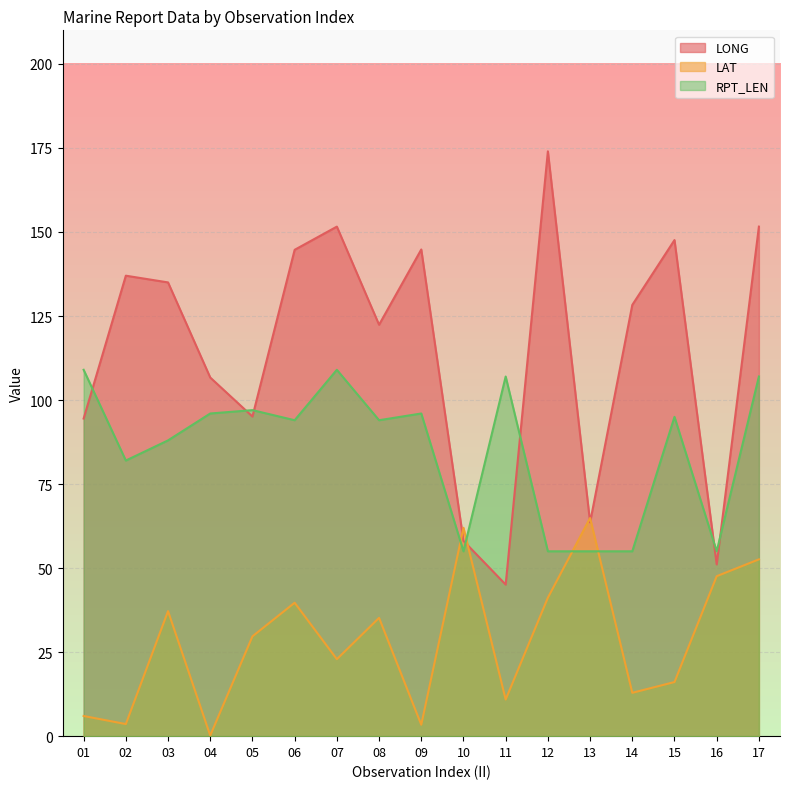

True or false: RPT_LEN and LAT intersect in this chart.

True